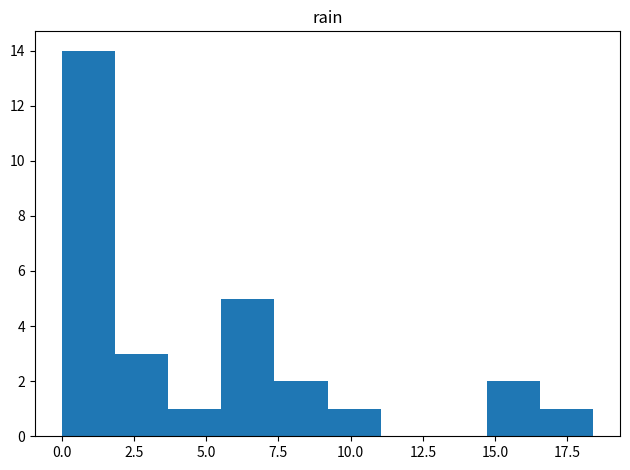

Around what value on the x-axis is the tallest bar? Give the approximate position of its centre, as read against the axis.

1.0